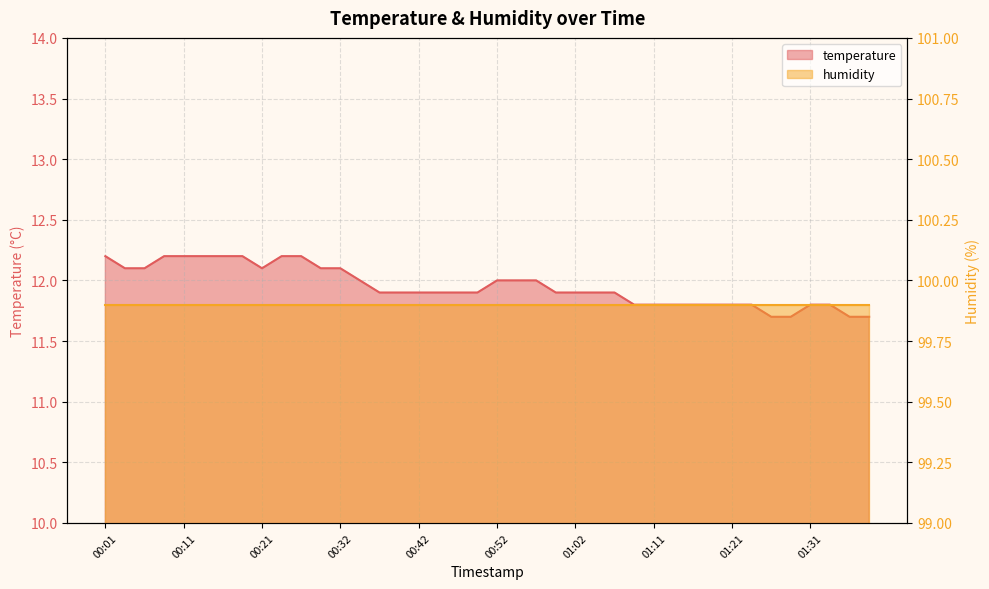

Reading left to right, list all the values displayed in this chart.

00:01=12.2	00:04=12.1	00:06=12.1	00:08=12.2	00:11=12.2	00:14=12.2	00:16=12.2	00:19=12.2	00:21=12.1	00:24=12.2	00:27=12.2	00:30=12.1	00:32=12.1	00:35=12.0	00:37=11.9	00:40=11.9	00:42=11.9	00:45=11.9	00:47=11.9	00:49=11.9	00:52=12.0	00:54=12.0	00:57=12.0	00:59=11.9	01:02=11.9	01:04=11.9	01:07=11.9	01:09=11.8	01:11=11.8	01:14=11.8	01:16=11.8	01:19=11.8	01:21=11.8	01:24=11.8	01:26=11.7	01:28=11.7	01:31=11.8	01:33=11.8	01:36=11.7	01:38=11.7